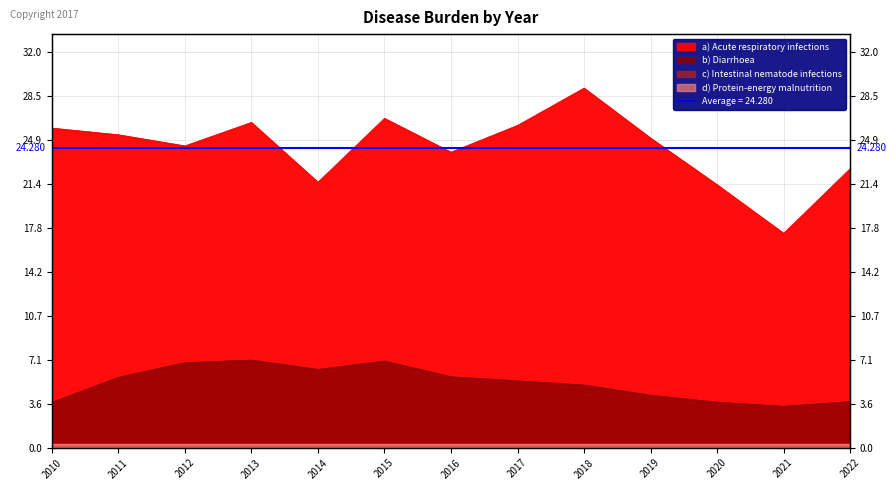

True or false: b) Diarrhoea and a) Acute respiratory infections intersect in this chart.

False